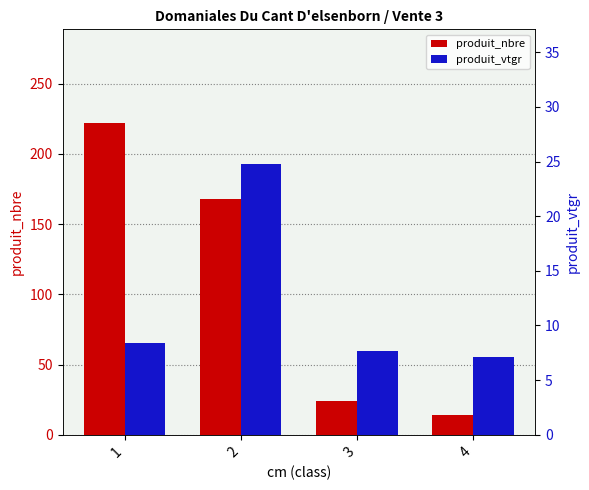

Reading left to right, transcribe all the data shown in this chart.

produit_nbre: 222.0	168.0	24.0	14.0
produit_vtgr: 8.4	24.7	7.7	7.2